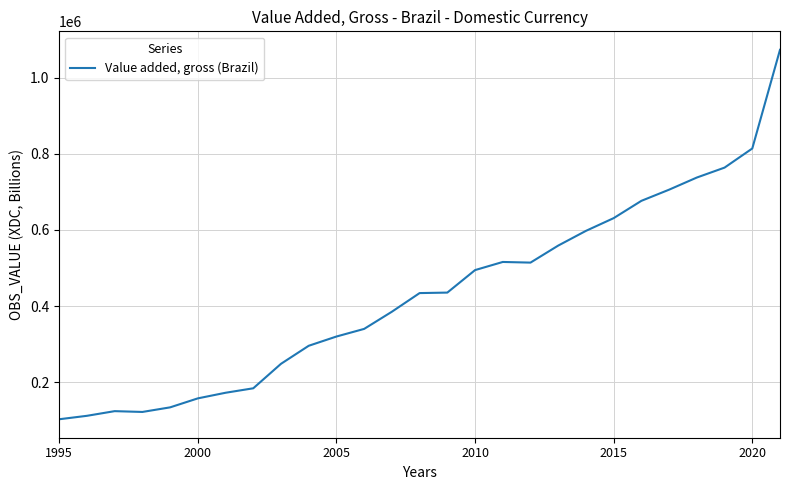

What is the difference between the maximum and second lowest values?

961145